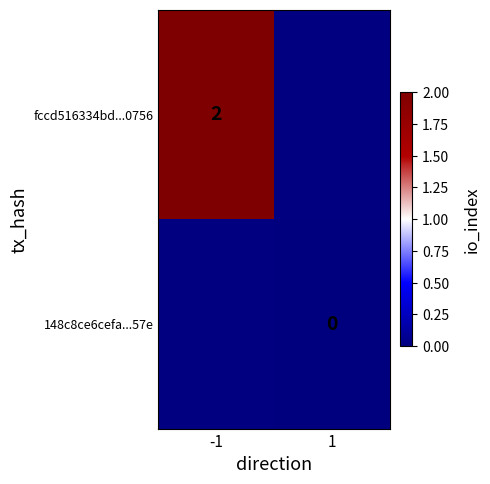

True or false: fccd516334bd...0756 has a value of 3 at -1.

False